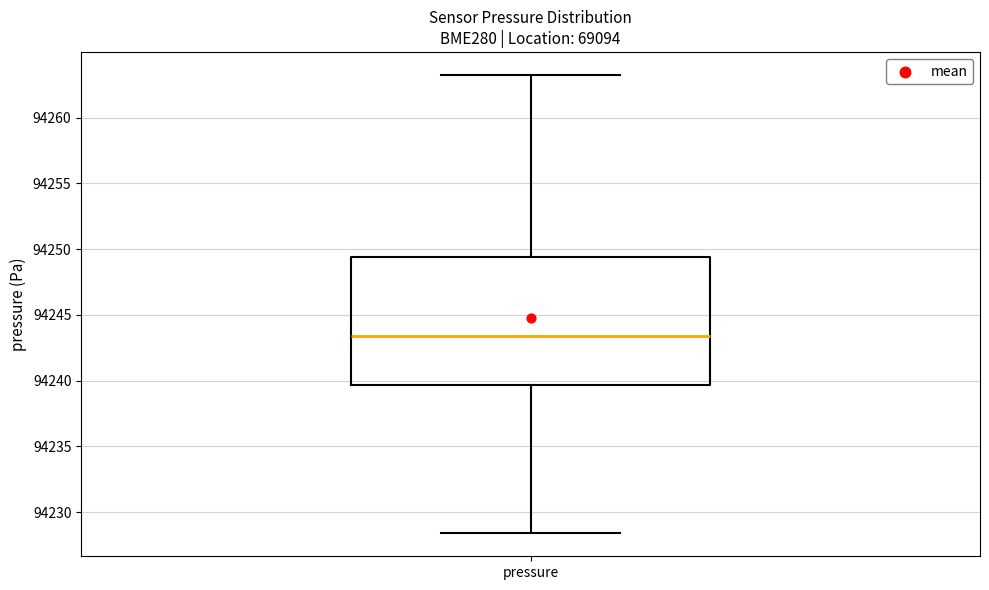

Transcribe this box plot: give where the median line is, the range the box spans, and where the two whiskers end, as read against the y-axis. The values are not printed on the chart, so give them approximately, as read against the axis.

median 94243.5, box 94239.5 to 94249.5, whiskers 94228.5 to 94263.5